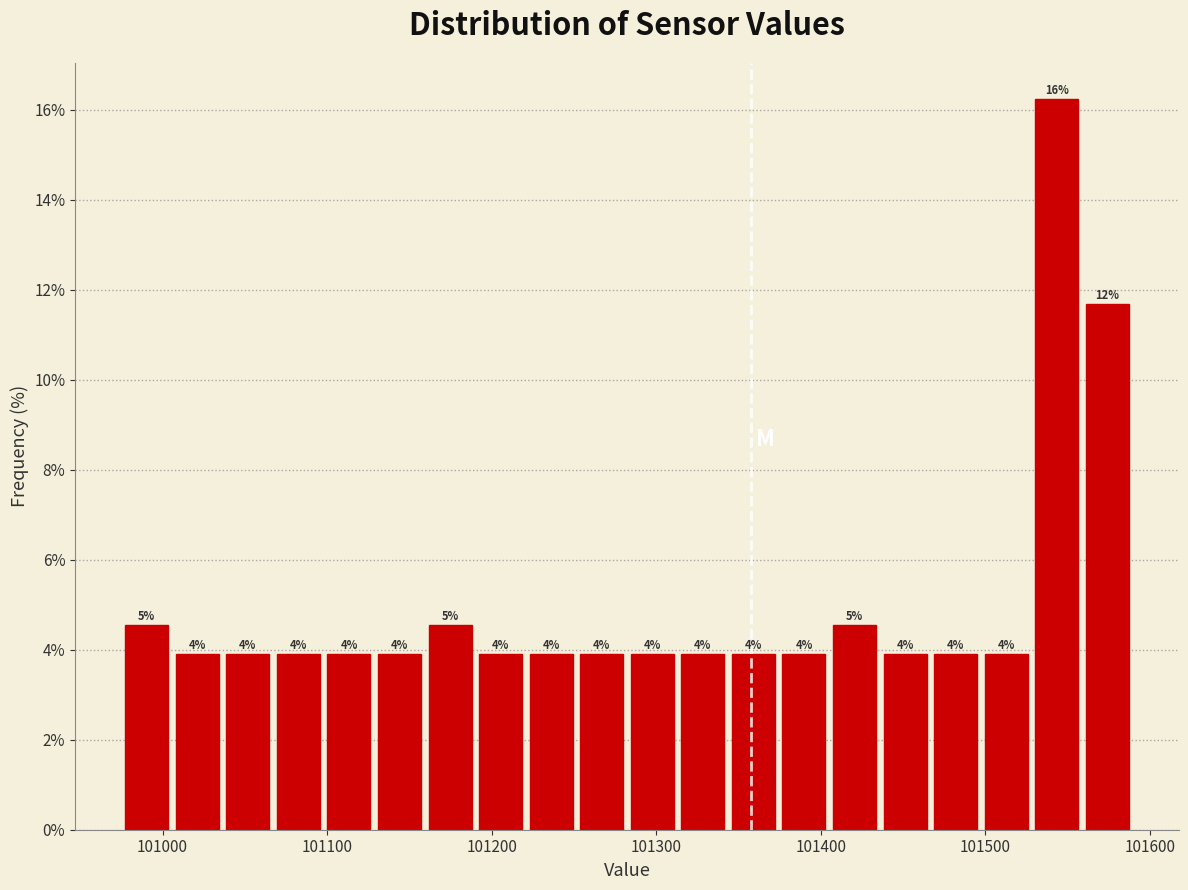

Read against the x-axis, roughly where is the centre of the tallest bar?

101540